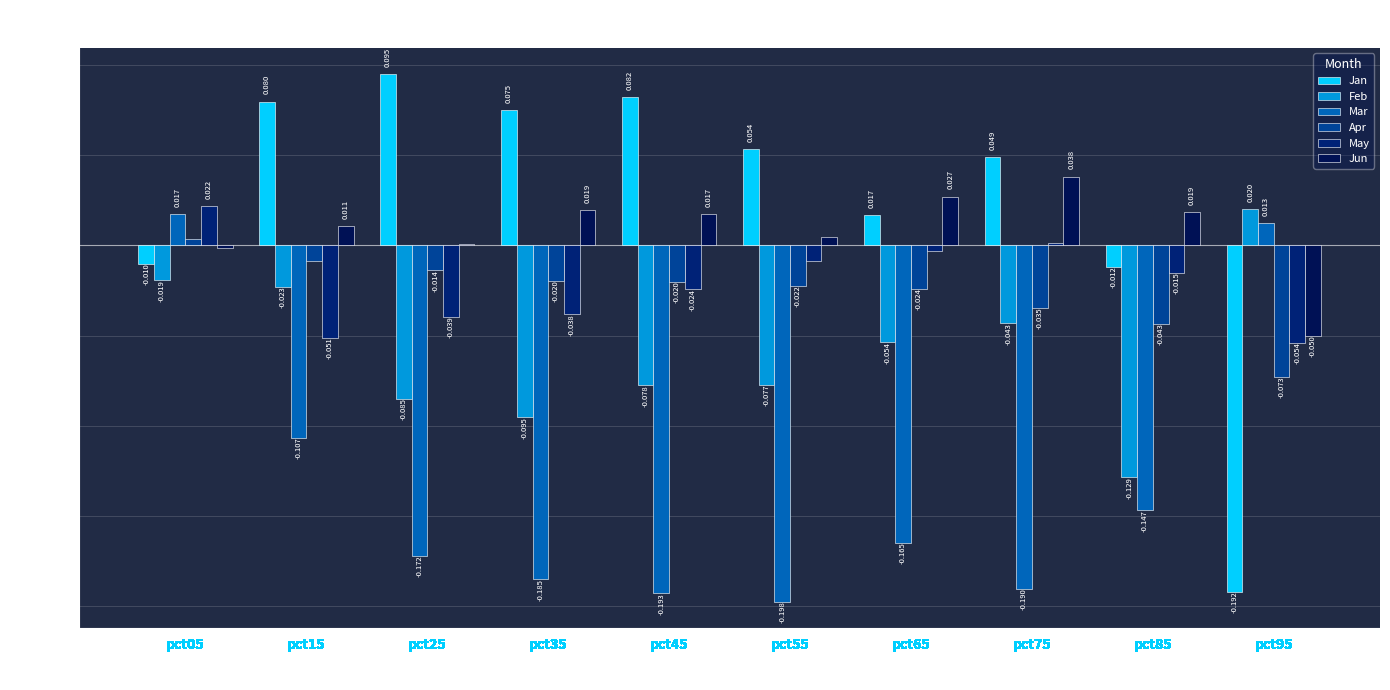

What is the difference between the highest and lowest values at pct95?

0.2